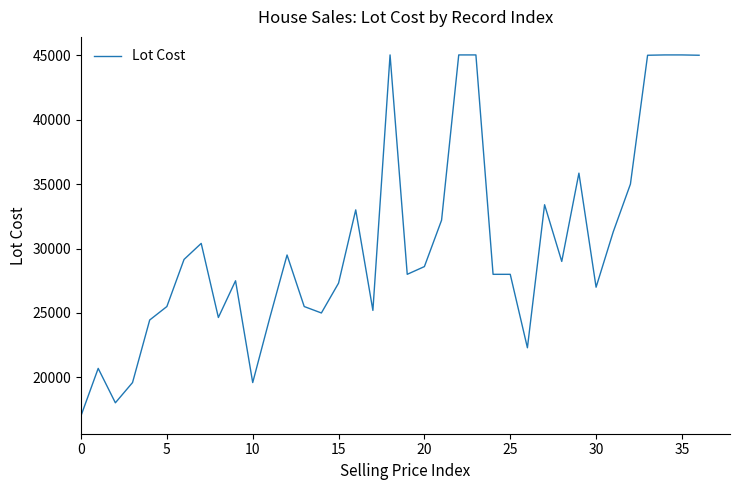

True or false: the data has more than 0 interior local peaks.

True